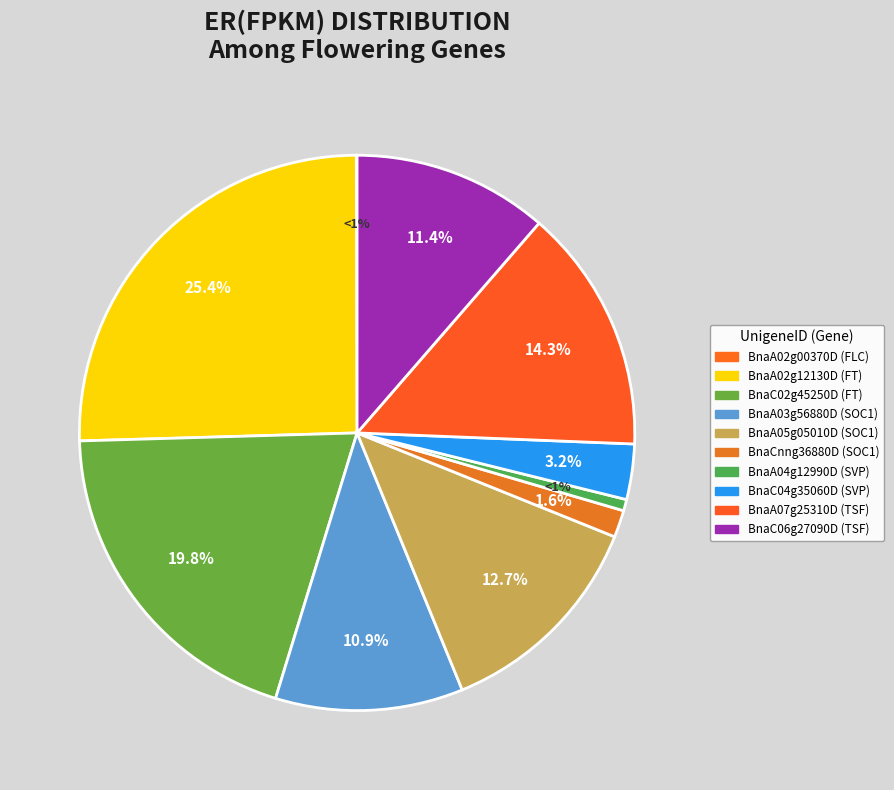

What is the largest slice in the pie chart?

BnaA02g12130D